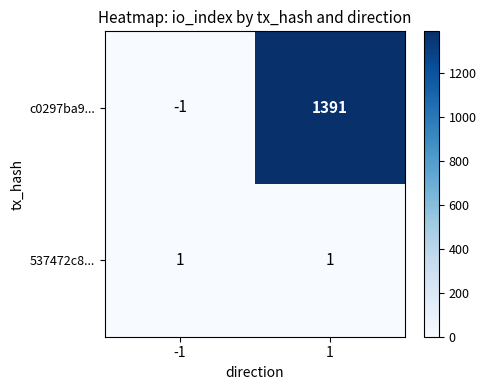

Reading right to left, list all the values displayed in this chart.

c0297ba9...: 1391	-1
537472c8...: 1	1